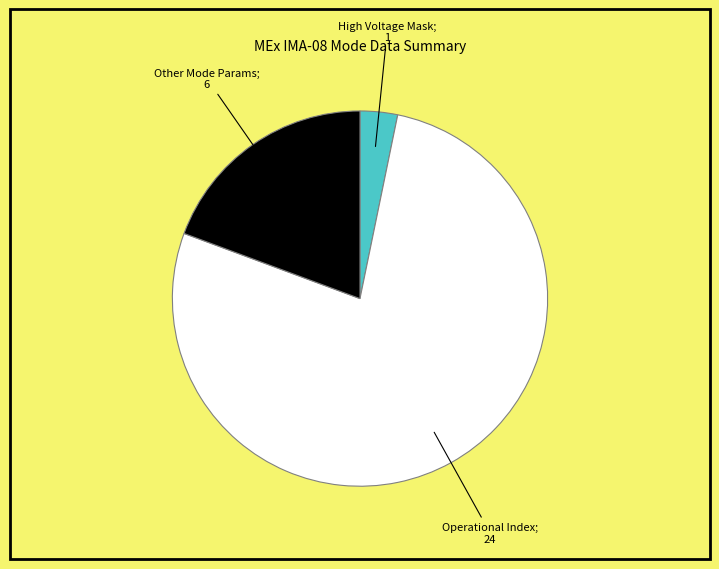

Does any single category account for the majority?

Yes